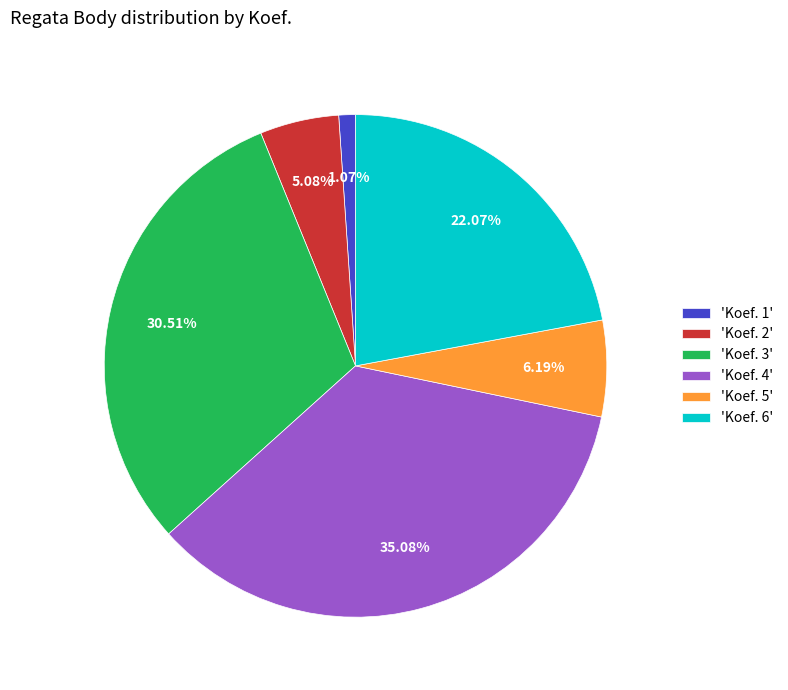

Do 'Koef. 3' and 'Koef. 4' together represent more than half of the pie?

Yes